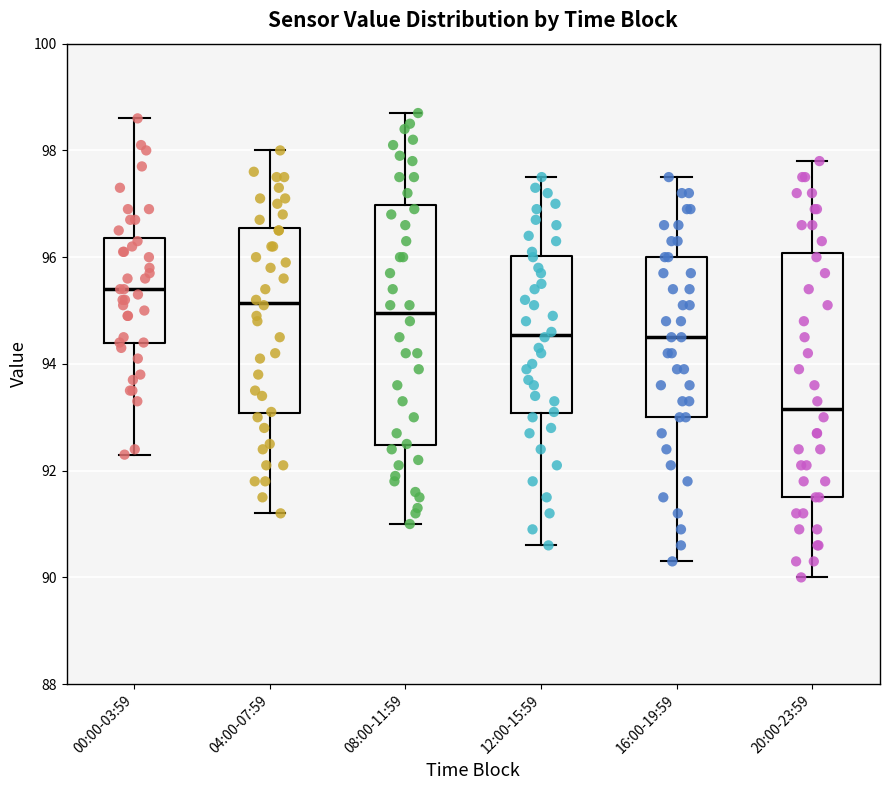

Reading left to right, transcribe this box plot: for each box, give where its median line is, the range the box spans, and where its two whiskers end, as read against the y-axis. The values are not printed on the chart, so give them approximately, as read against the axis.

00:00-03:59: median 95.4, box 94.4 to 96.4, whiskers 92.4 to 98.6
04:00-07:59: median 95.2, box 93.0 to 96.6, whiskers 91.2 to 98.0
08:00-11:59: median 95.0, box 92.4 to 97.0, whiskers 91.0 to 98.8
12:00-15:59: median 94.6, box 93.0 to 96.0, whiskers 90.6 to 97.6
16:00-19:59: median 94.6, box 93.0 to 96.0, whiskers 90.4 to 97.6
20:00-23:59: median 93.2, box 91.6 to 96.0, whiskers 90.0 to 97.8